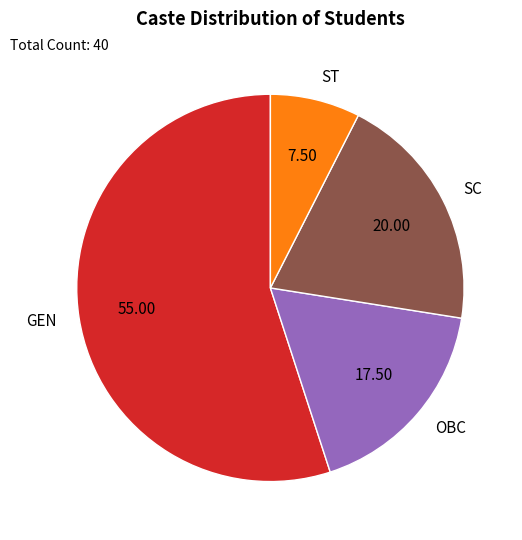

Does ST represent more than half of the total?

No